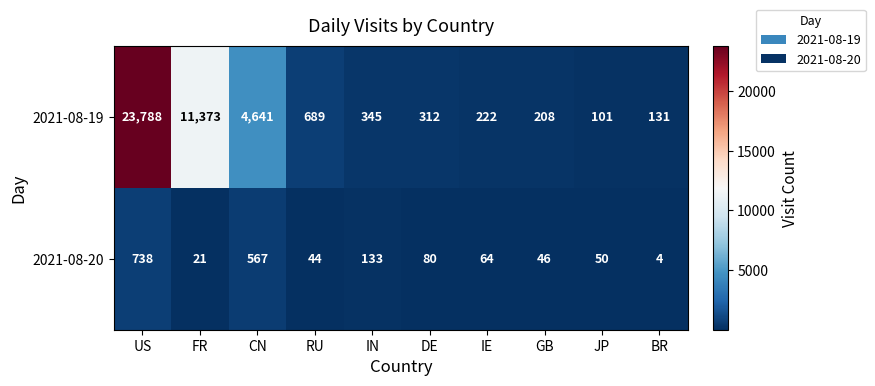

Reading left to right, extract all data points from this chart.

2021-08-19: US=23788	FR=11373	CN=4641	RU=689	IN=345	DE=312	IE=222	GB=208	JP=101	BR=131
2021-08-20: US=738	FR=21	CN=567	RU=44	IN=133	DE=80	IE=64	GB=46	JP=50	BR=4